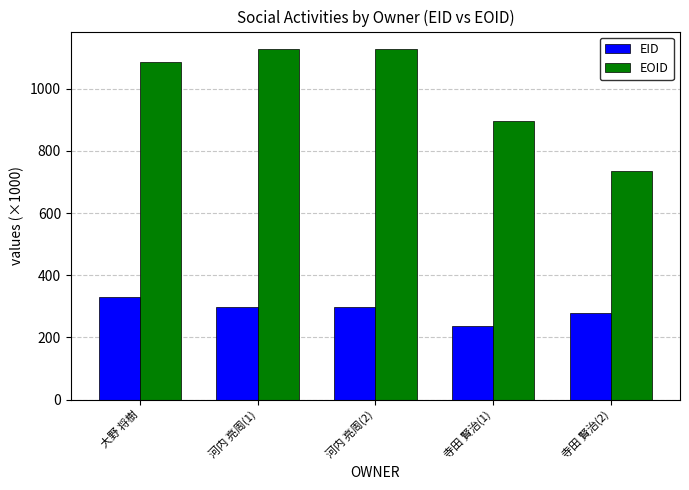

Rank the series by their average value, from highest to lowest.

EOID, EID